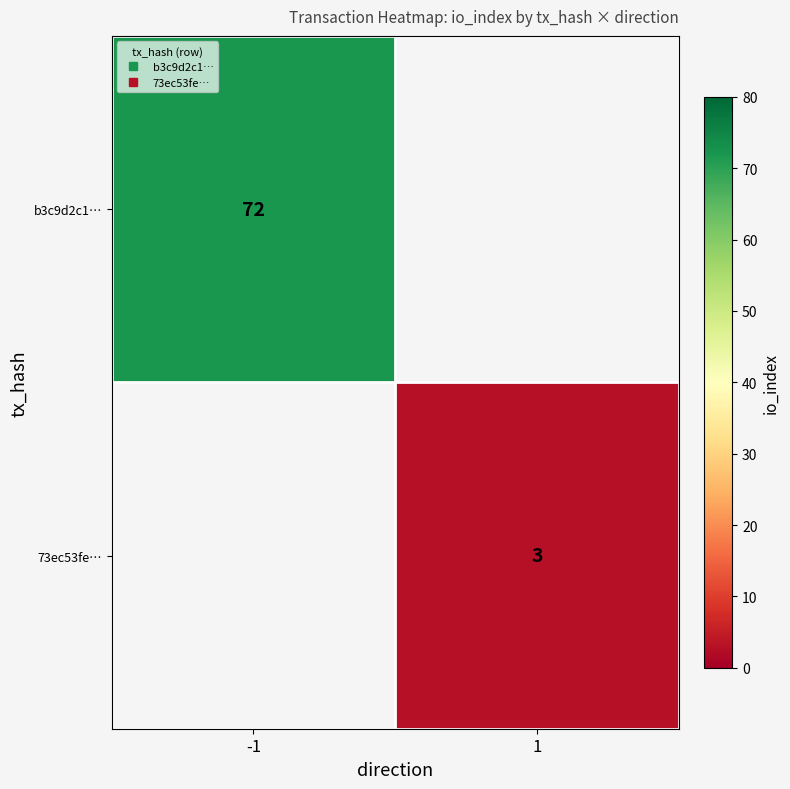

At which label is b3c9d2c1… closest to 72?

-1